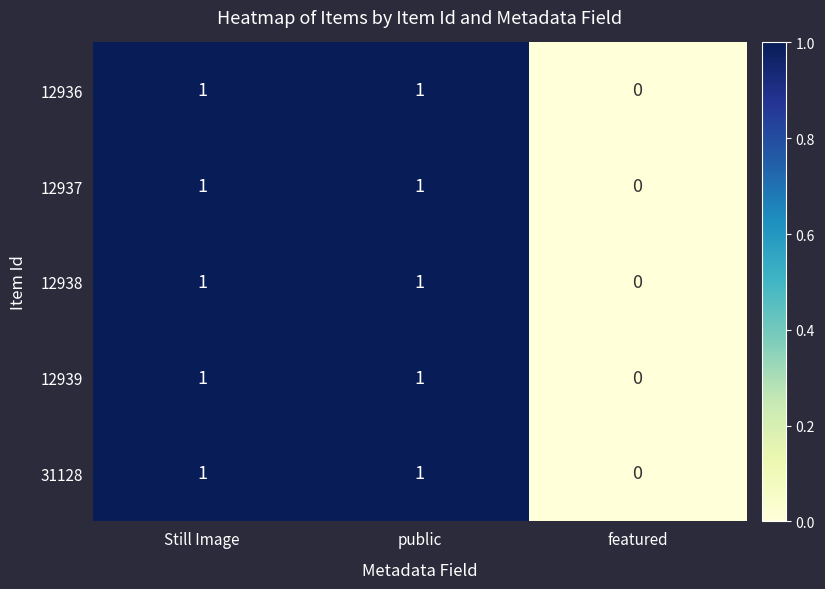

How many categories are shown in the chart?

3